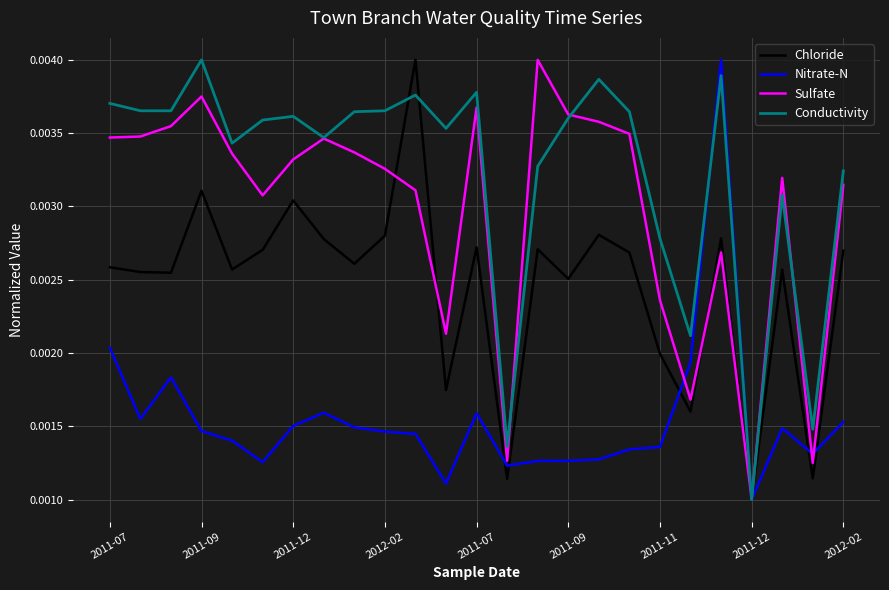

Rank the series by their average value, from highest to lowest.

Conductivity, Sulfate, Chloride, Nitrate-N